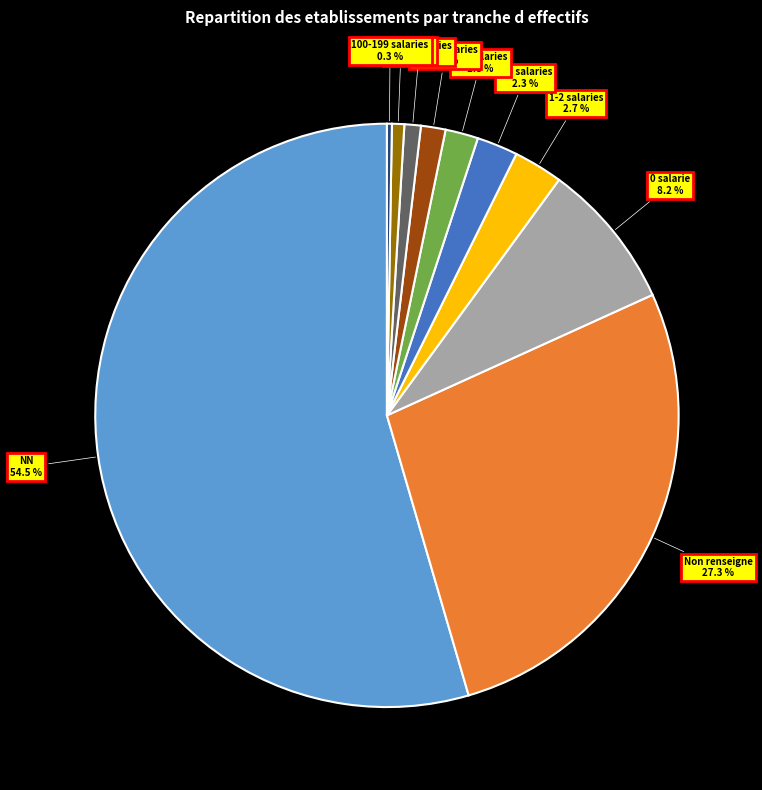

Which has a higher value, Non renseigne or 10-19 salaries?

Non renseigne